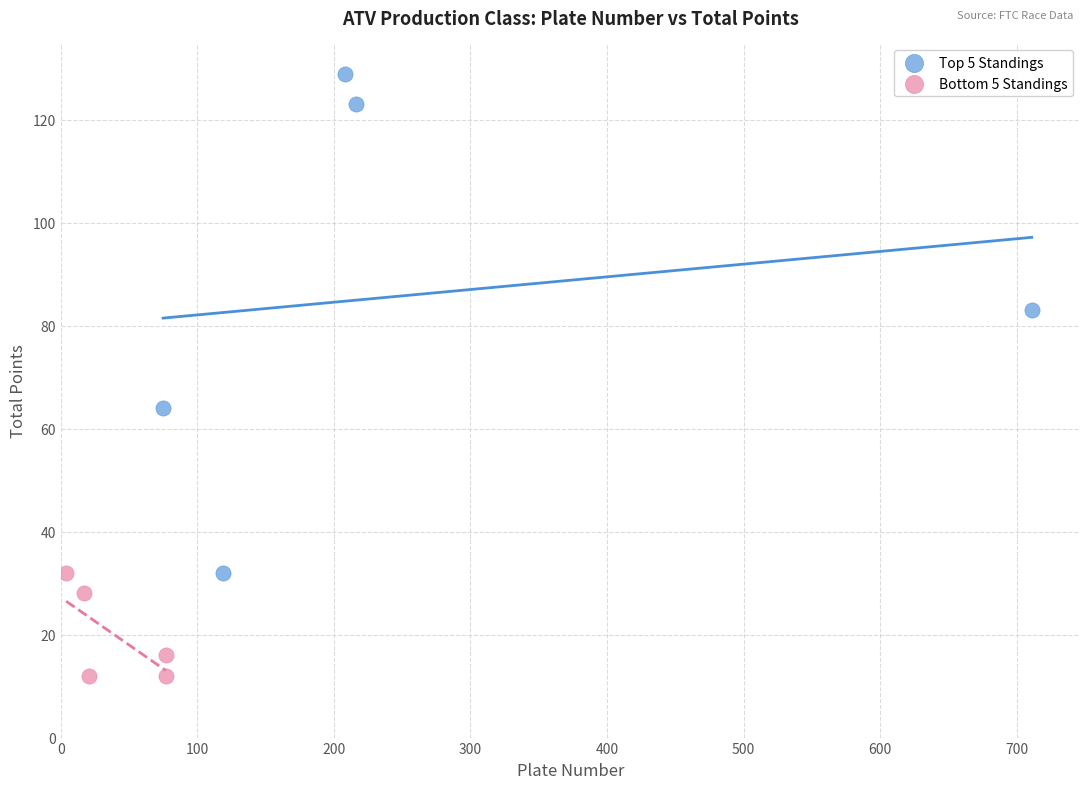

Which series has the largest Y range (max minus min)?

Top 5 Standings